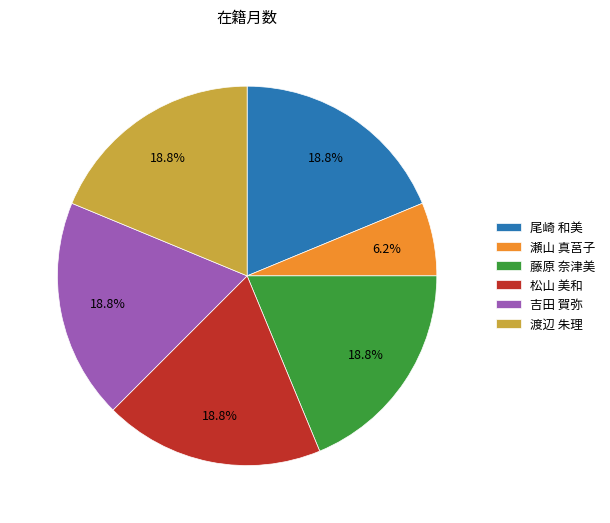

How many segments does this pie chart have?

6